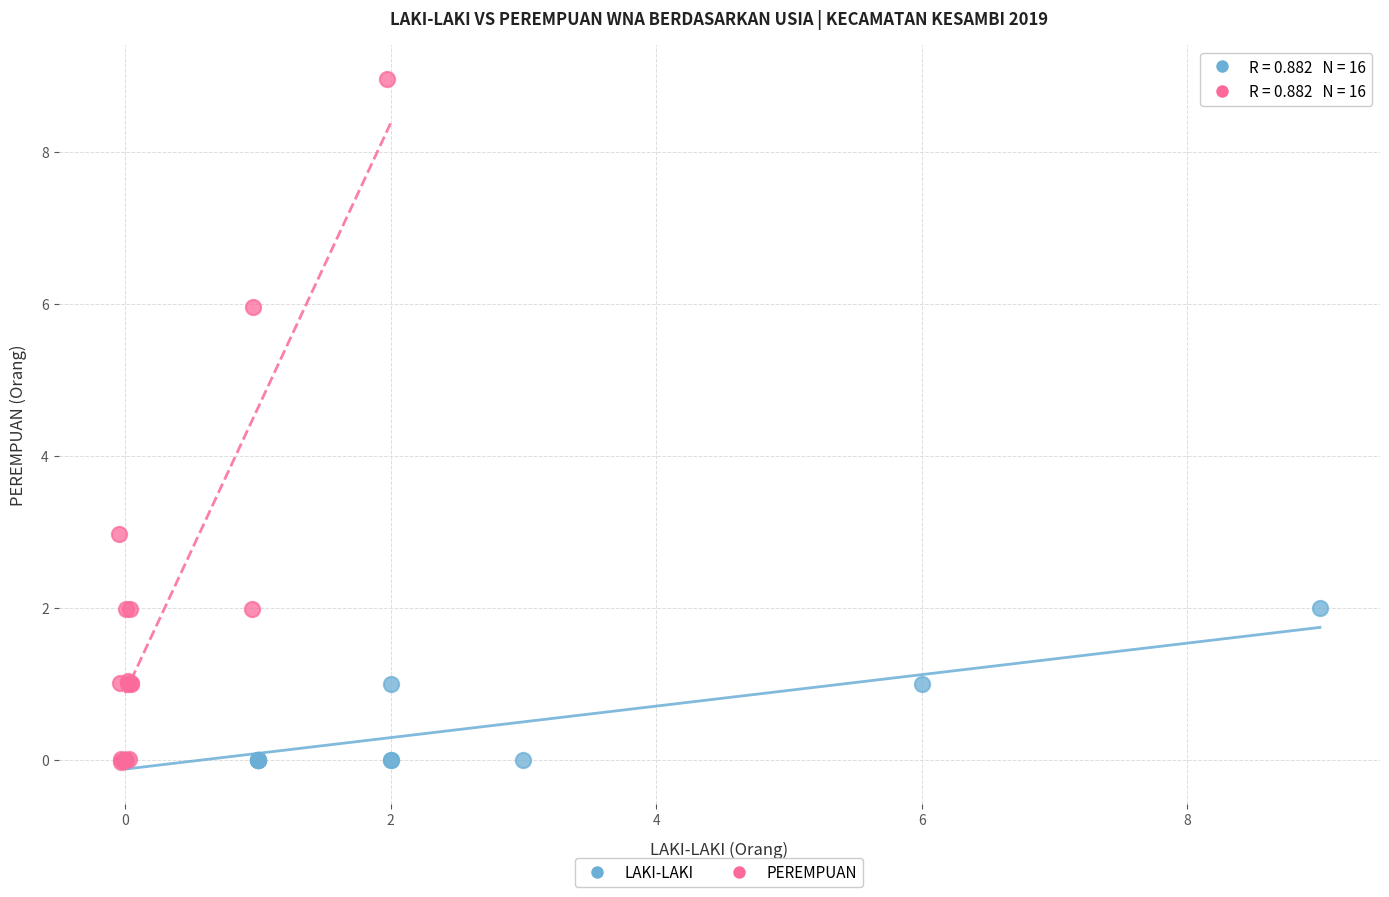

Which series reaches the maximum Y coordinate?

PEREMPUAN